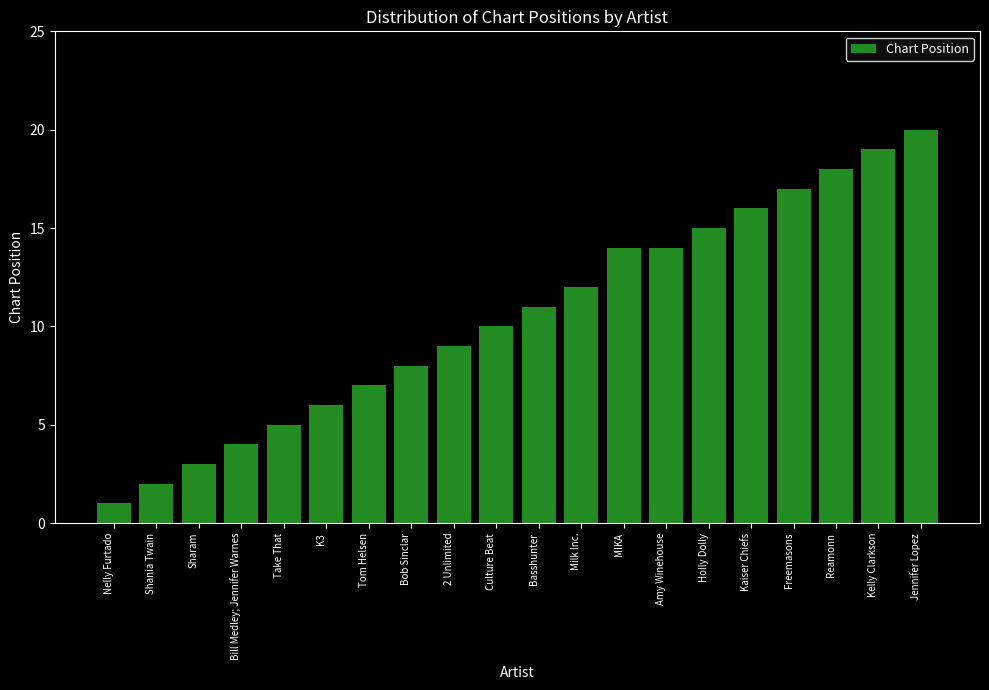

What is the label of the 3rd bar from the left?

Sharam